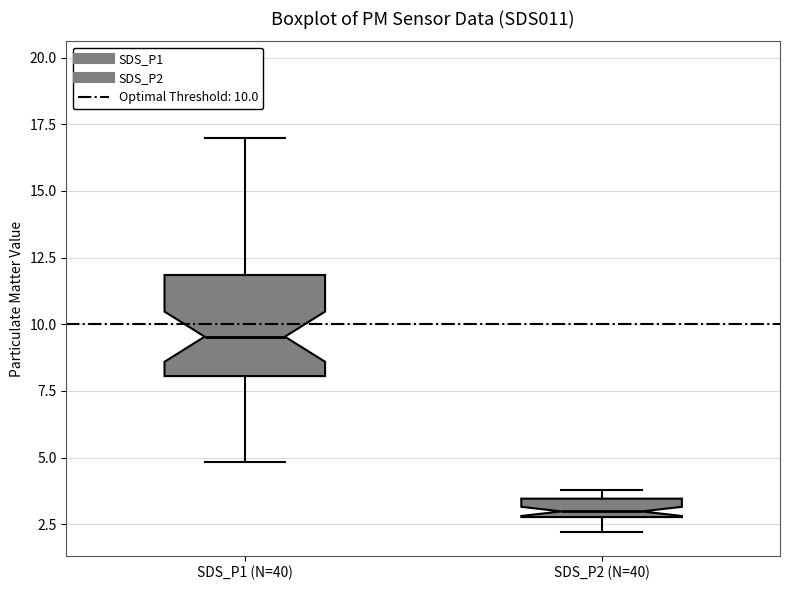

Which box is the tallest, from its lower edge to its upper edge?

SDS_P1 (N=40)